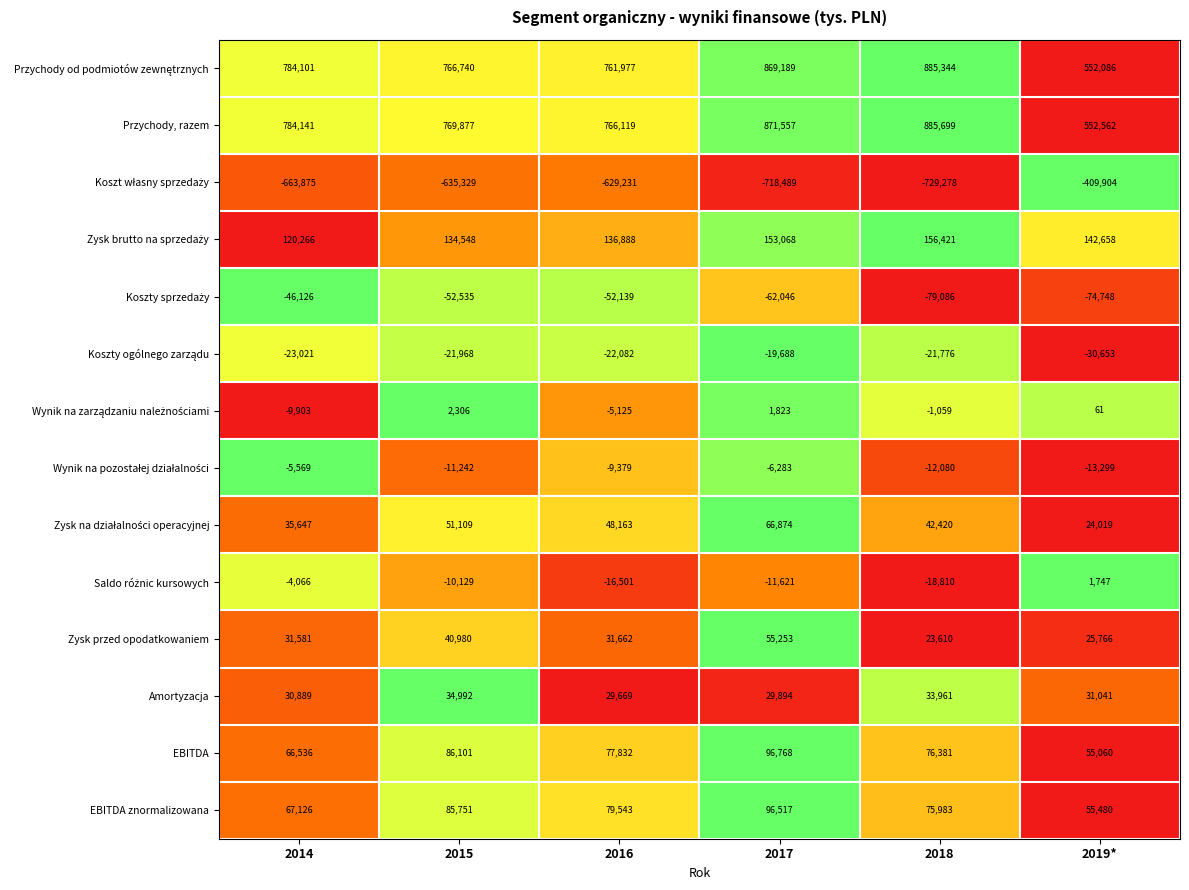

What is the sum of the EBITDA values at 2016 and 2018?

154213